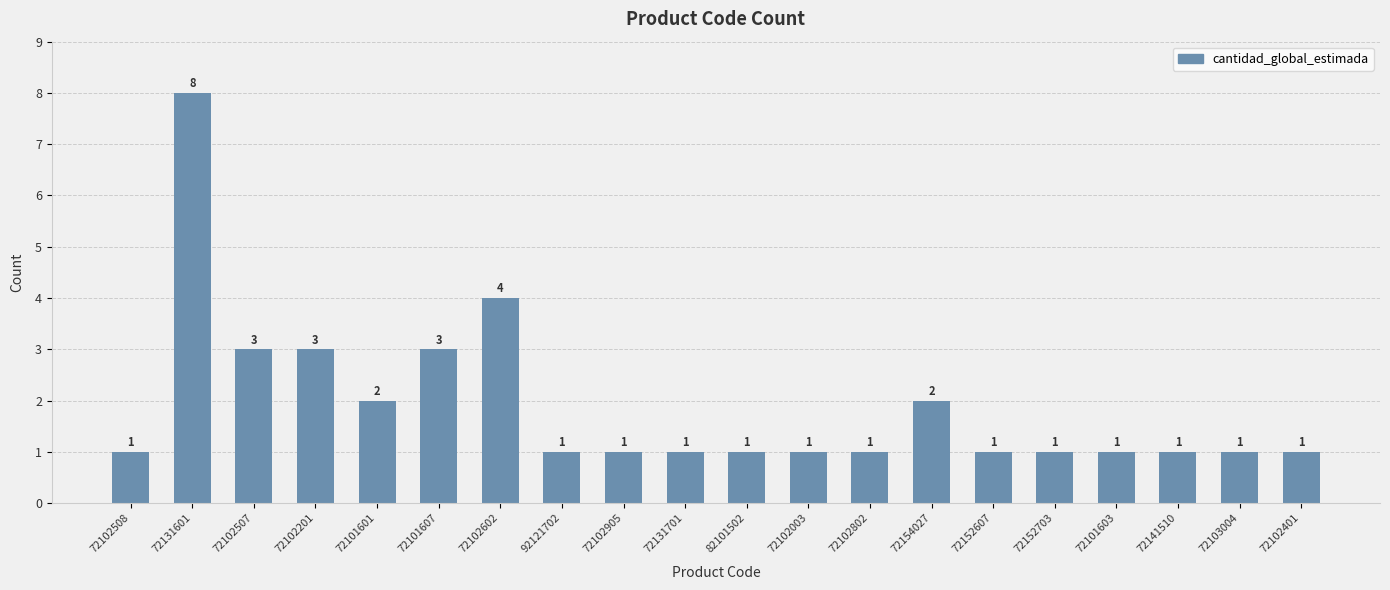

How many values are between 1 and 3?

18